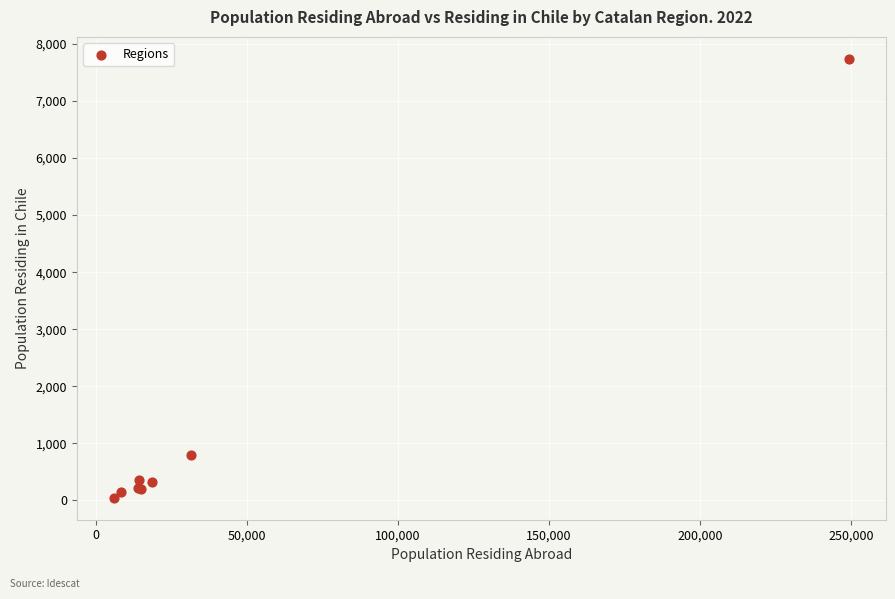

What Y value in the scatter plot is closest to 3892?

791